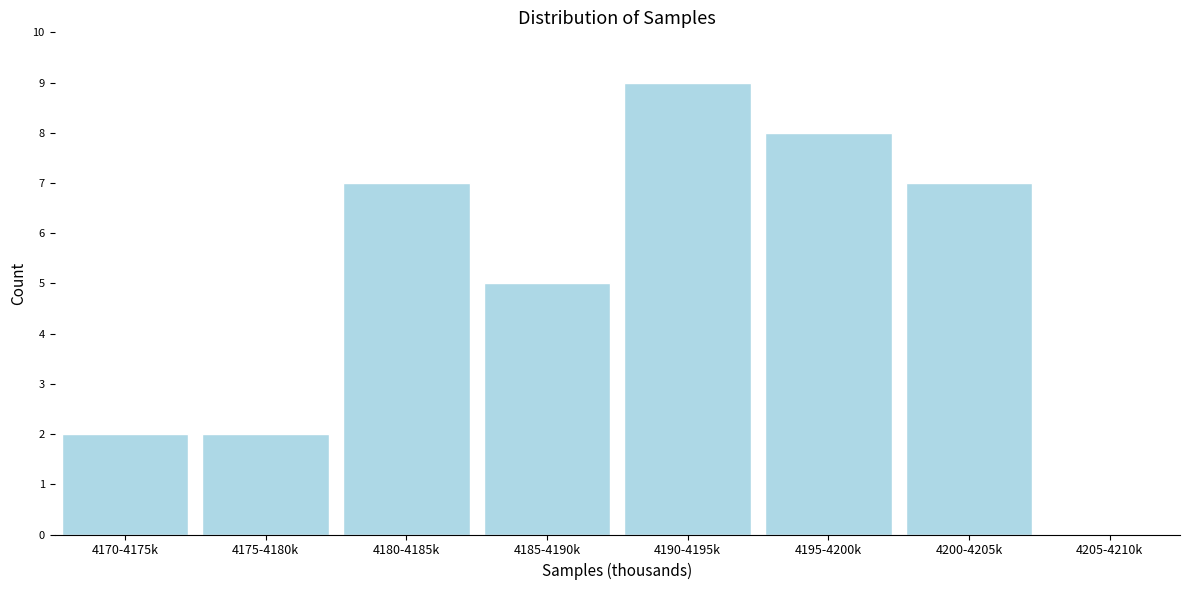

Reading left to right, list all the values displayed in this chart.

4170-4175k=2	4175-4180k=2	4180-4185k=7	4185-4190k=5	4190-4195k=9	4195-4200k=8	4200-4205k=7	4205-4210k=0